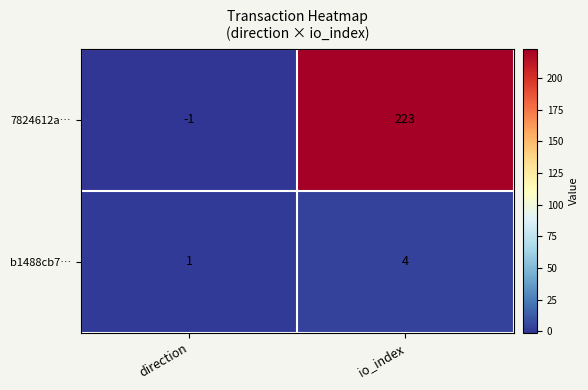

What is the sum of all 7824612a… values?

222